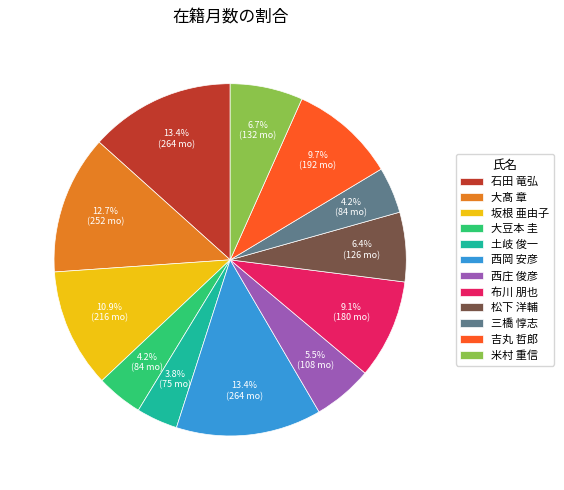

How many slices are in this pie chart?

12